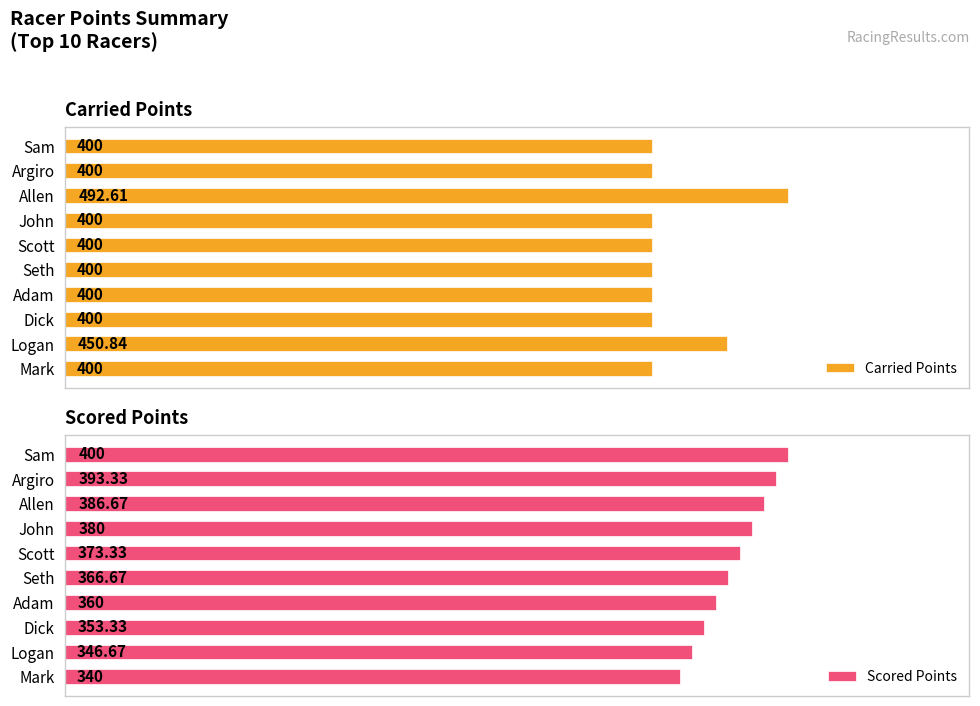

At how many categories does at least one series exceed 484?

1